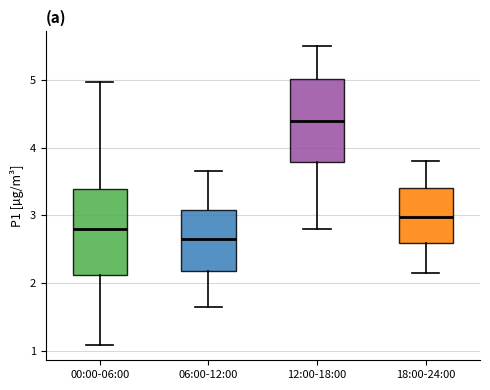

Reading left to right, read every box against the y-axis: the position of its median line, the range the box covers, and the ends of its whiskers. The values are not printed on the chart, so give them approximately, as read against the axis.

00:00-06:00: median 2.8, box 2.1 to 3.4, whiskers 1.1 to 5.0
06:00-12:00: median 2.6, box 2.2 to 3.1, whiskers 1.7 to 3.7
12:00-18:00: median 4.4, box 3.8 to 5.0, whiskers 2.8 to 5.5
18:00-24:00: median 3.0, box 2.6 to 3.4, whiskers 2.2 to 3.8